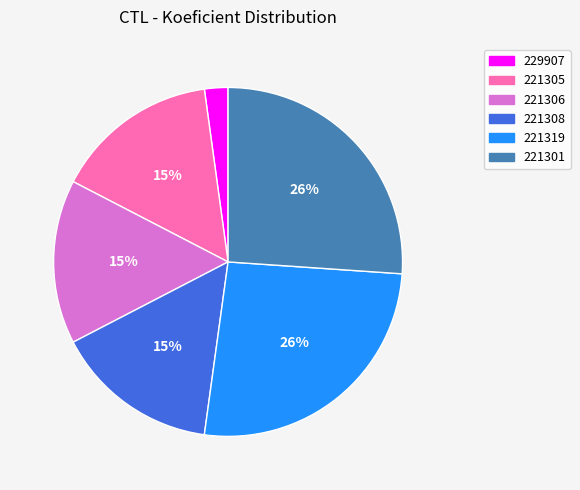

To the nearest percent, what portion does 221308 represent?

15%